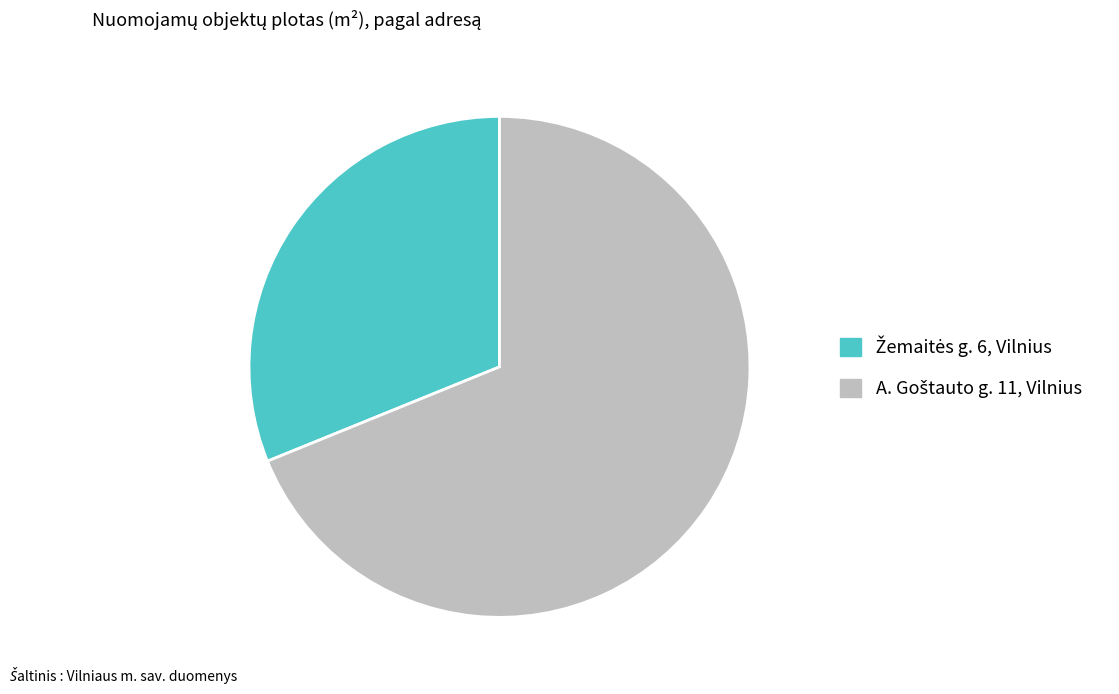

Does any single category account for the majority?

Yes